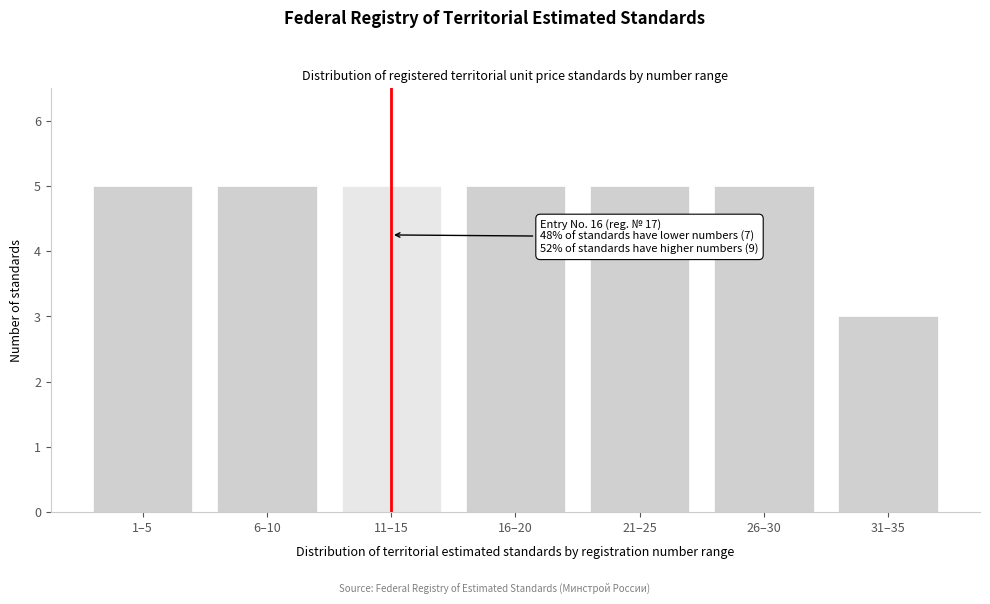

Reading right to left, what are all the values shown in this chart?

31–35=3	26–30=5	21–25=5	16–20=5	11–15=5	6–10=5	1–5=5